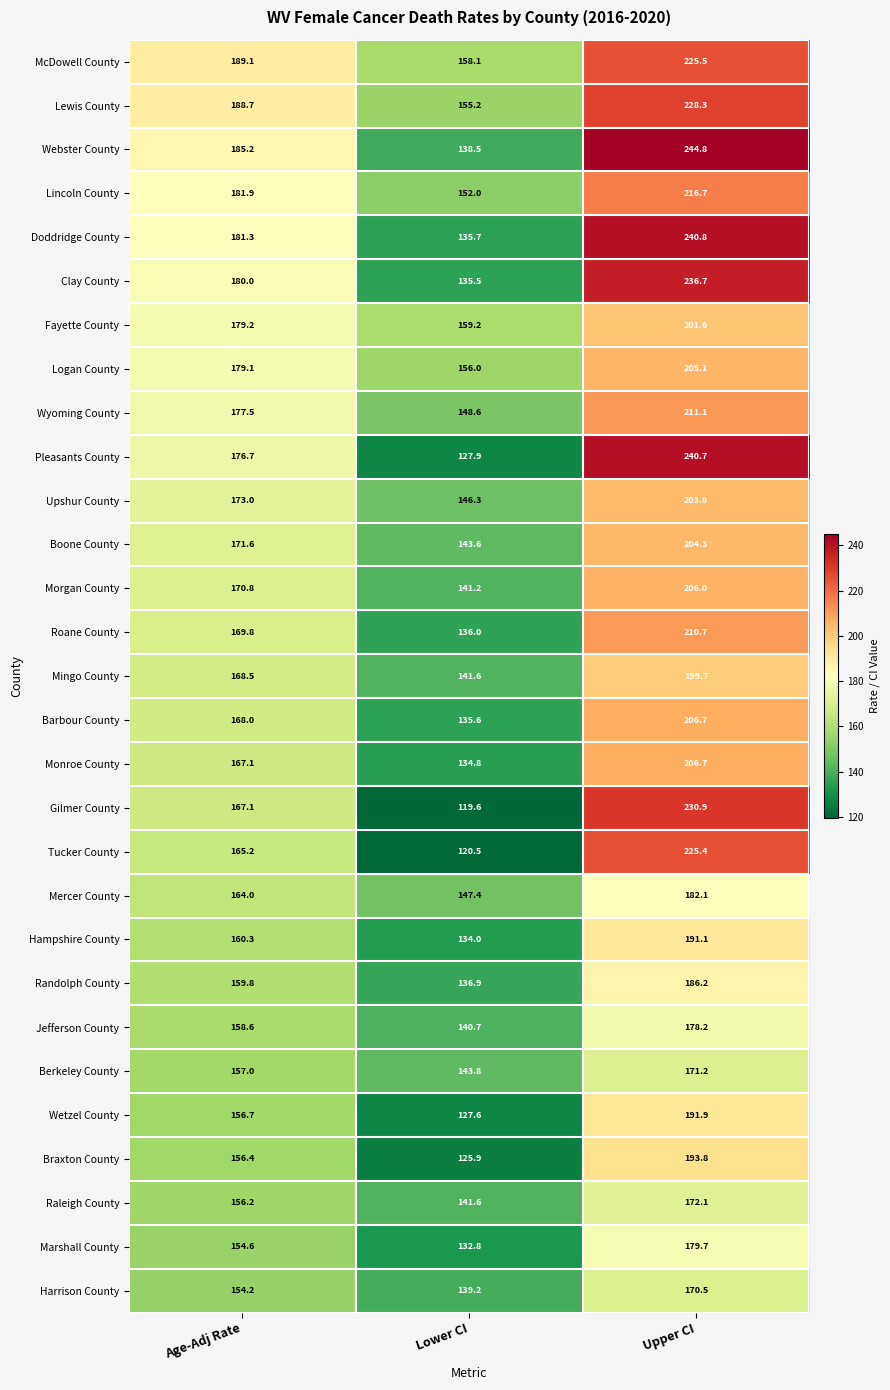

The value of Barbour County at Age-Adj Rate is 244.1. True or false?

False